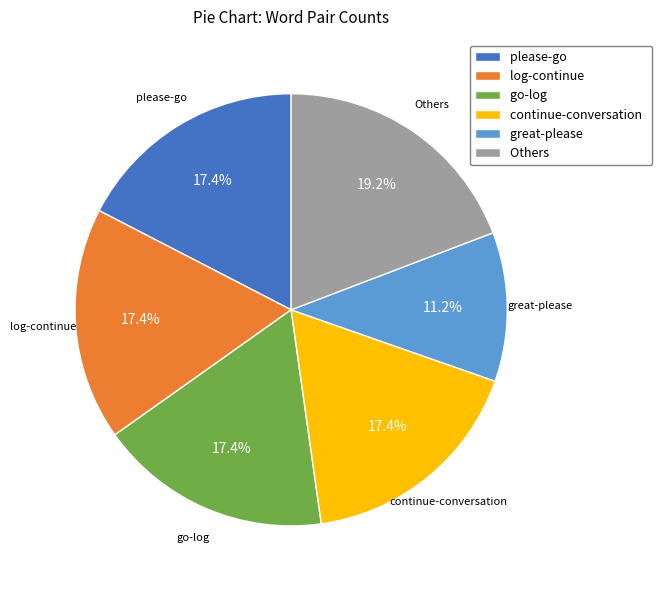

Is there any slice that represents more than half of the pie?

No